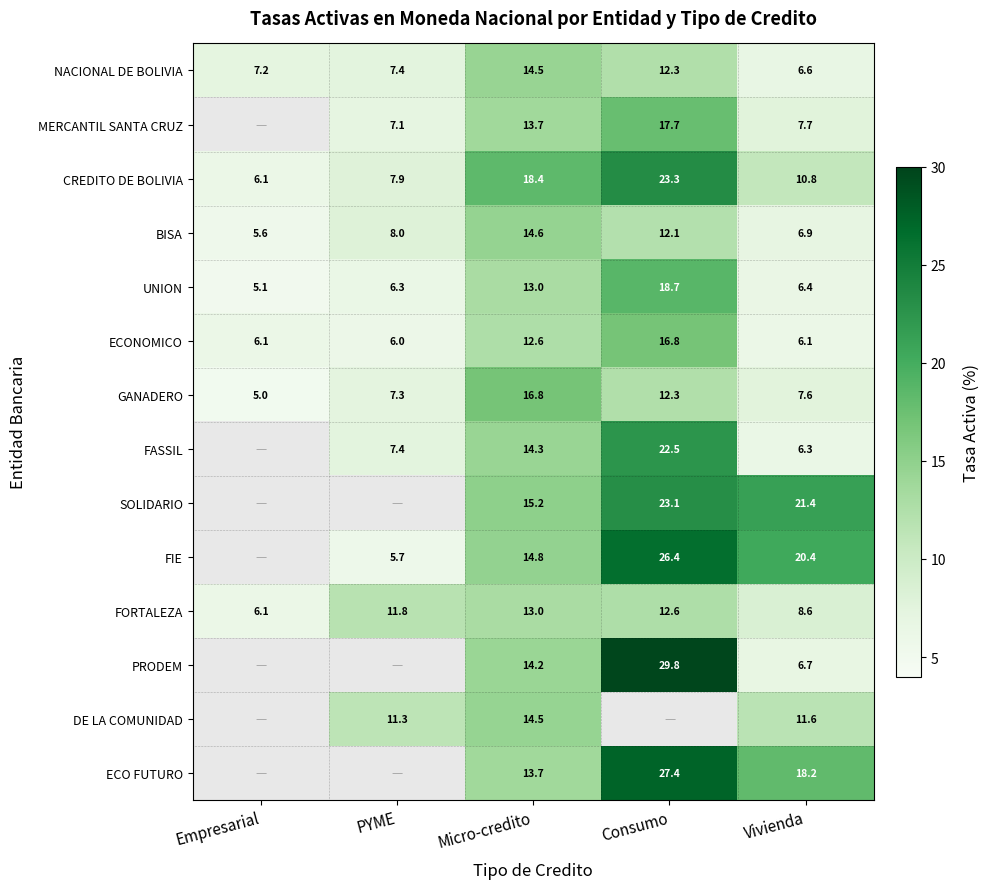

At how many categories does at least one series exceed 8?

4